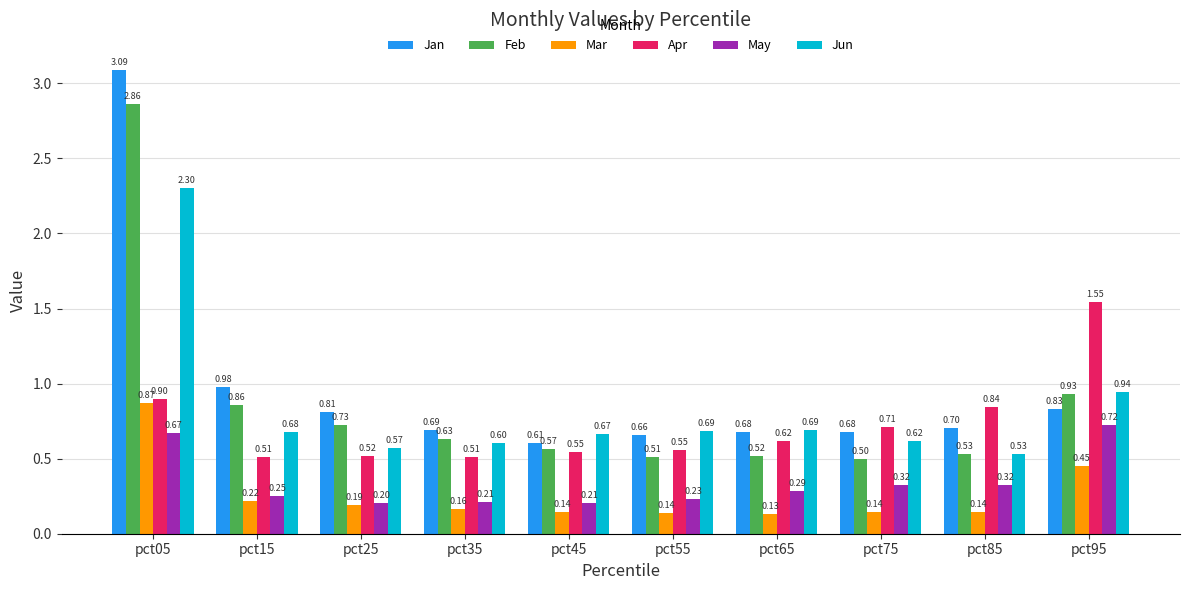

How many bars are there in each group?

6